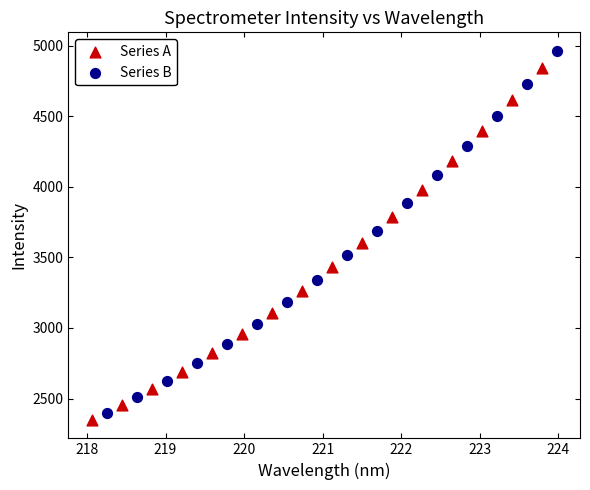

Which series contains the highest Y value?

Series B